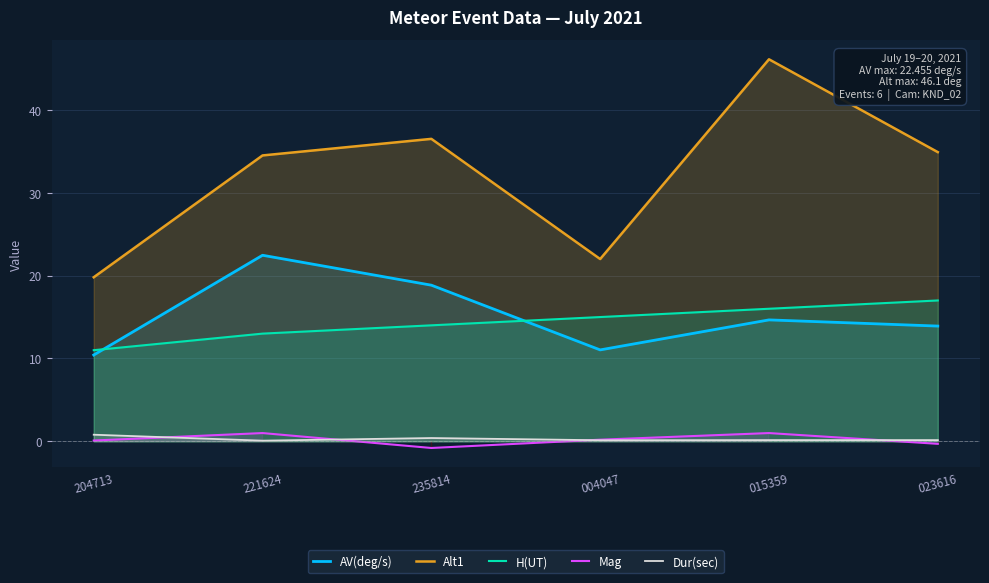

True or false: Alt1 and H(UT) cross at least once.

False